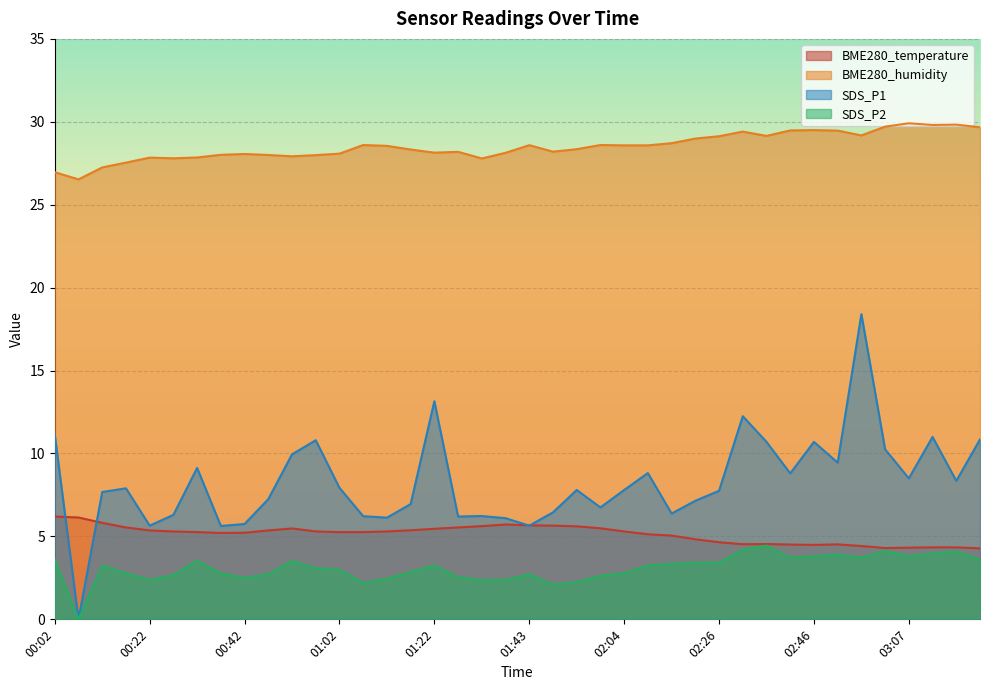

Which has a higher value, 01:32 or 02:21?

01:32